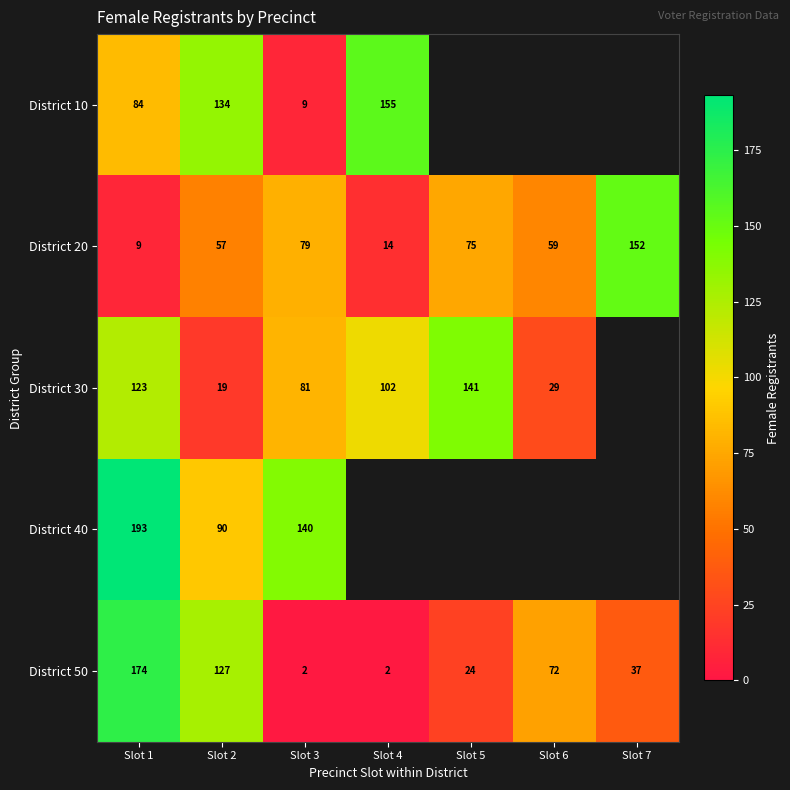

At which category is the sum across all series the highest?

Slot 1